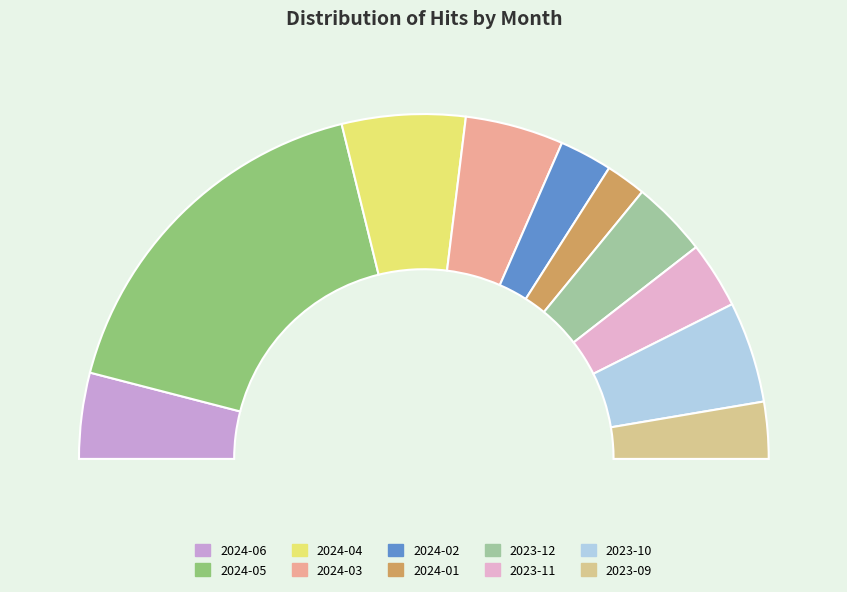

To the nearest percent, what portion does 2024-01 represent?

4%